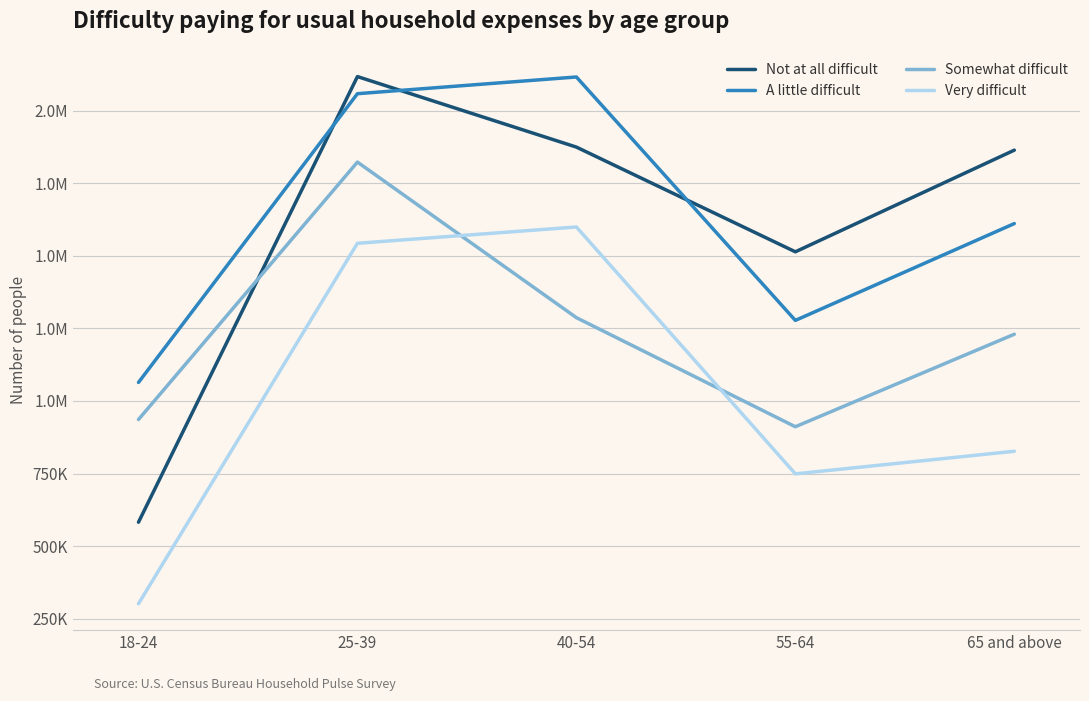

True or false: Not at all difficult has a value of 1308140 at 40-54.

False